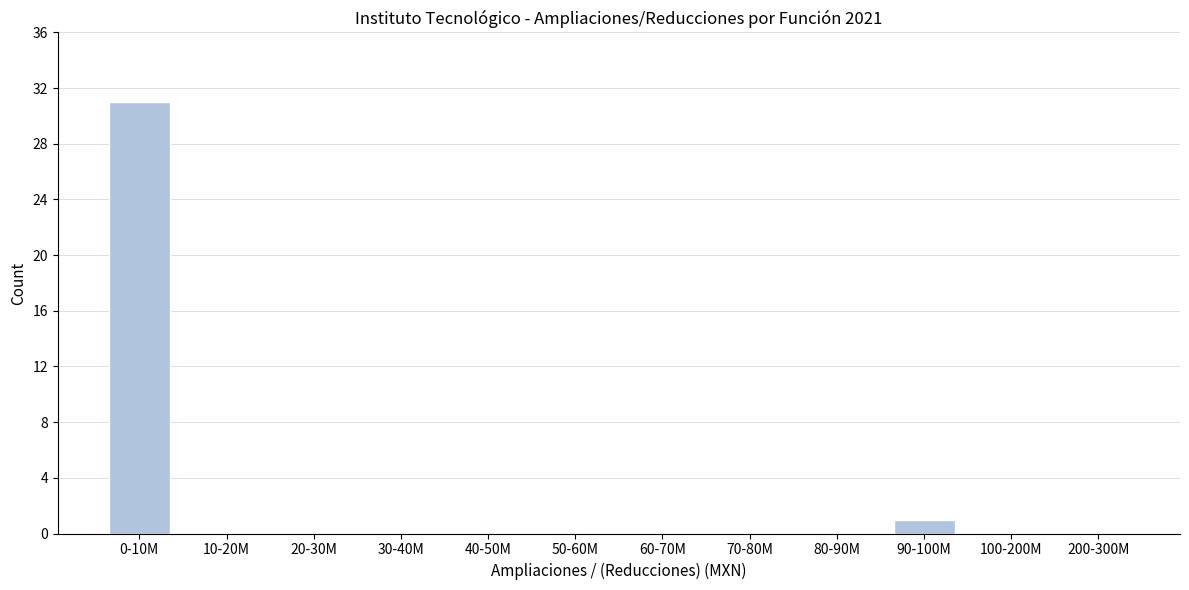

Reading left to right, transcribe all the data shown in this chart.

0-10M=31	10-20M=0	20-30M=0	30-40M=0	40-50M=0	50-60M=0	60-70M=0	70-80M=0	80-90M=0	90-100M=1	100-200M=0	200-300M=0